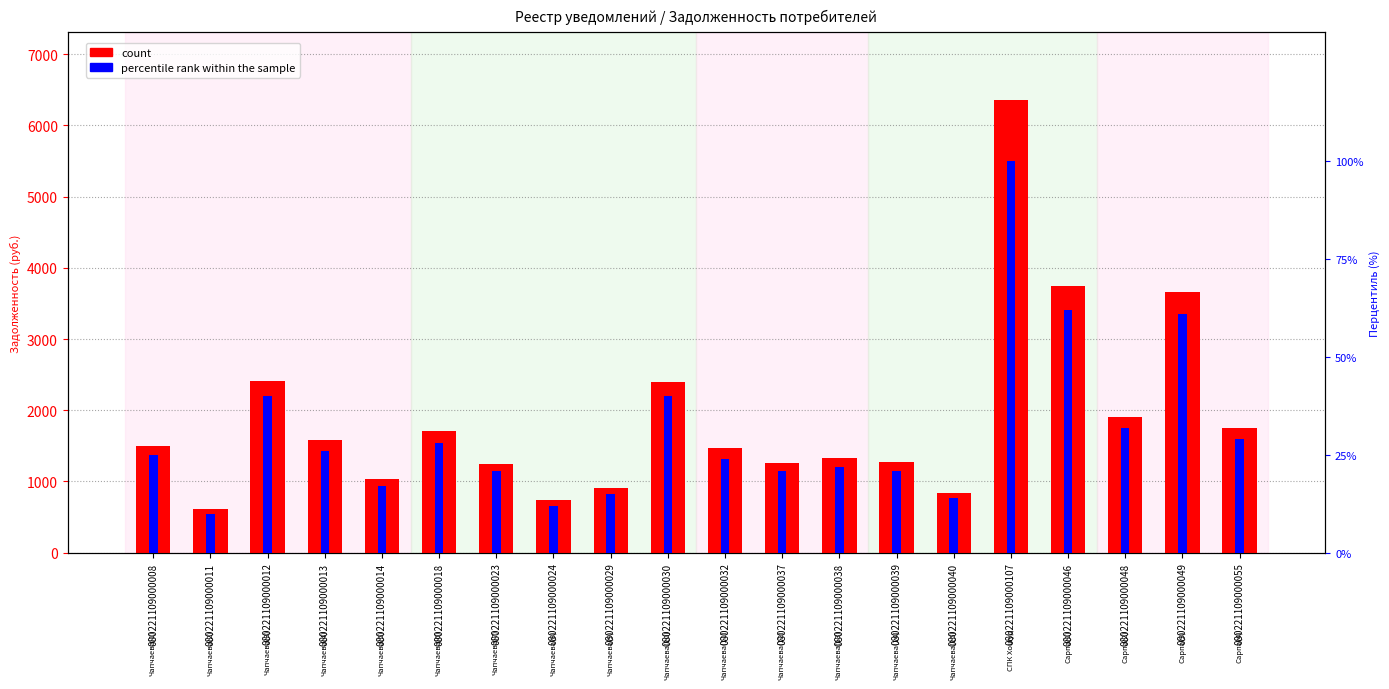

What value does the count series have at 080221109000011?

619.5